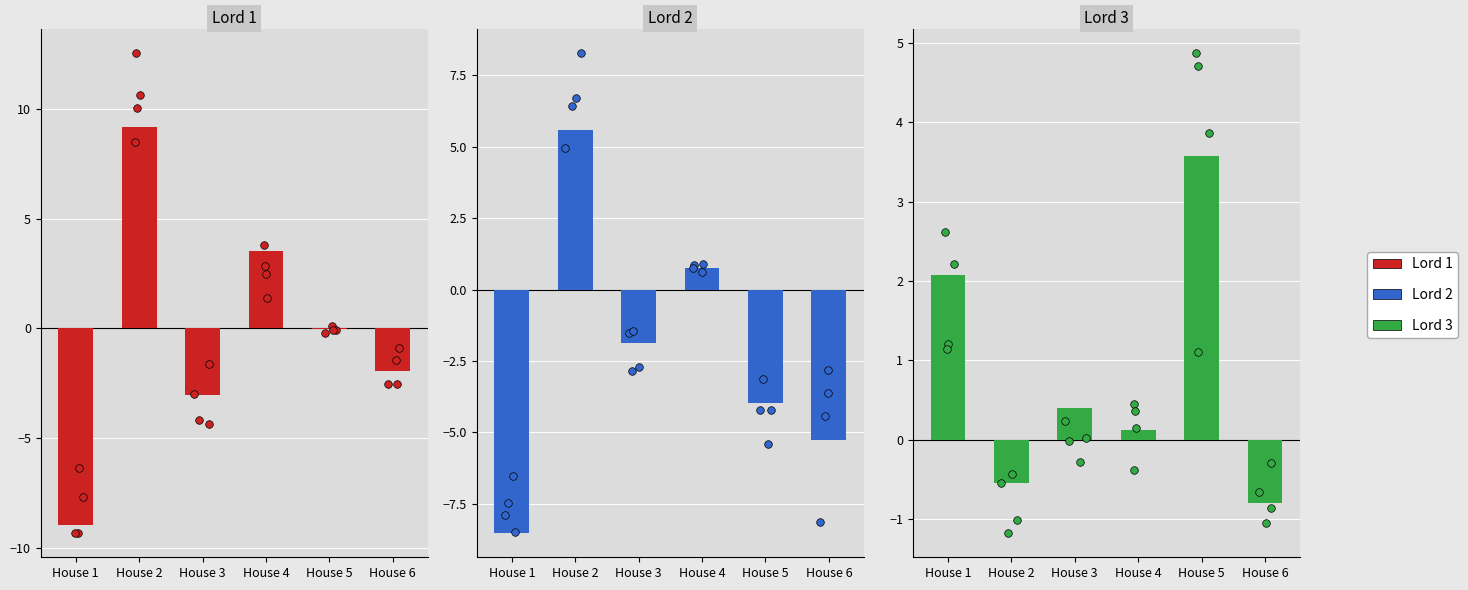

Which series reaches the minimum Y coordinate?

Lord 1